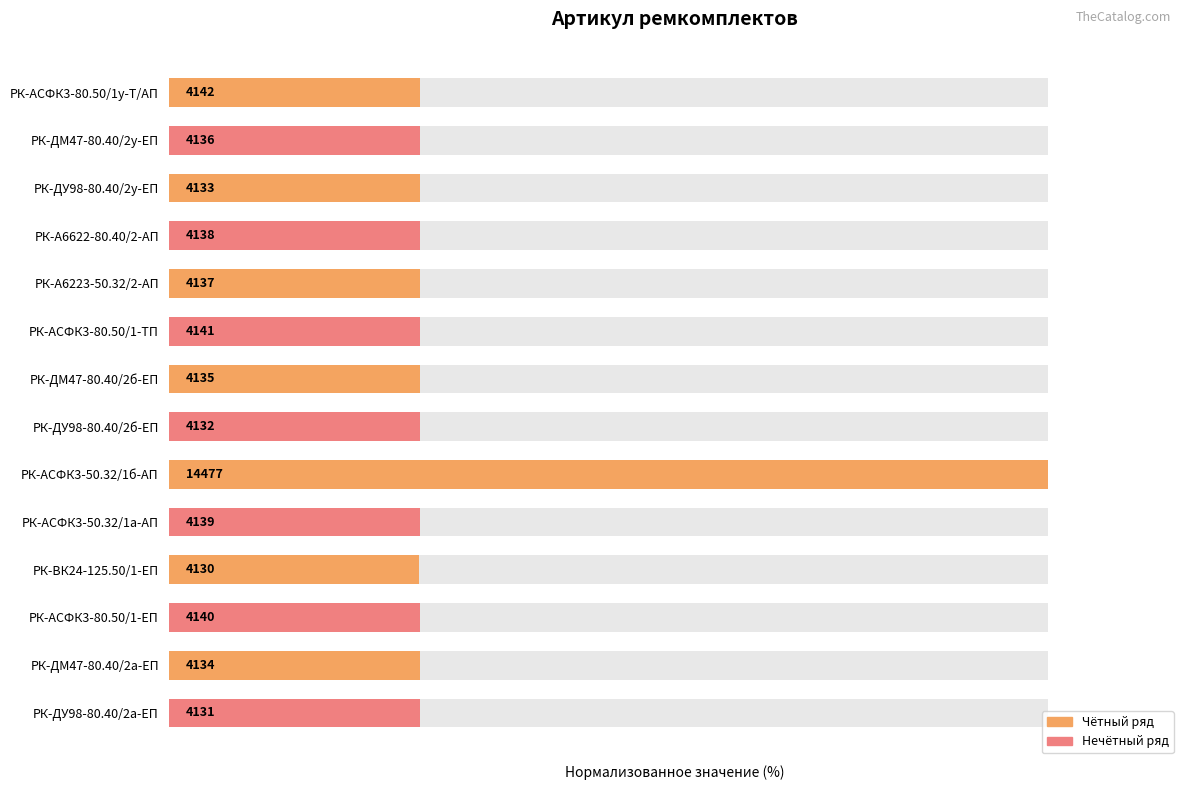

What is the value of the 11th bar from the left?

28.5